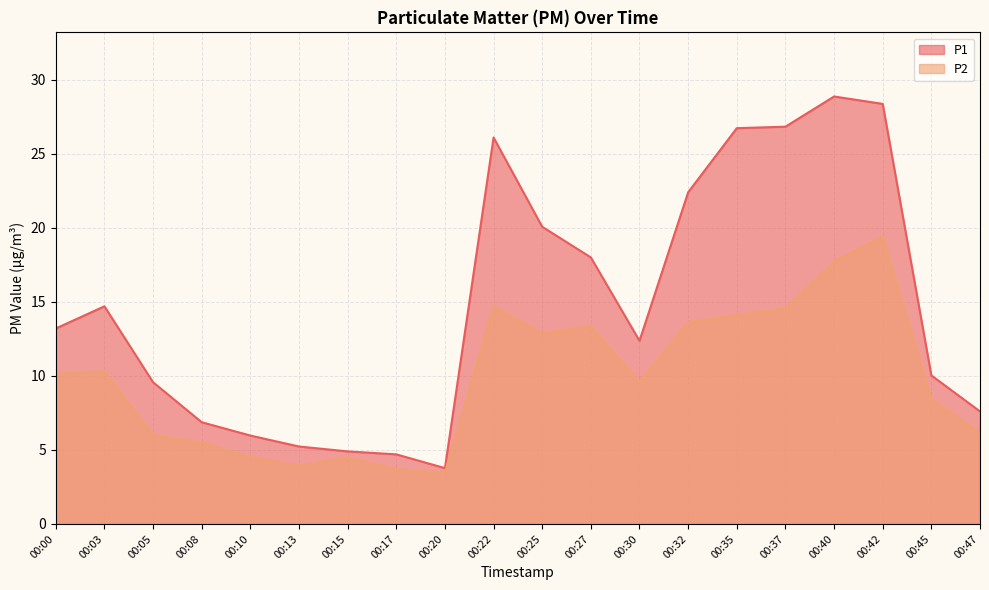

Reading right to left, list all the values displayed in this chart.

P1: 00:47=7.6	00:45=10.0	00:42=28.4	00:40=28.9	00:37=26.8	00:35=26.7	00:32=22.4	00:30=12.4	00:27=18.0	00:25=20.1	00:22=26.1	00:20=3.8	00:17=4.7	00:15=4.9	00:13=5.2	00:10=6.0	00:08=6.9	00:05=9.6	00:03=14.7	00:00=13.2
P2: 00:47=6.2	00:45=8.4	00:42=19.4	00:40=17.7	00:37=14.6	00:35=14.1	00:32=13.6	00:30=9.6	00:27=13.3	00:25=12.9	00:22=14.7	00:20=3.5	00:17=3.7	00:15=4.5	00:13=3.9	00:10=4.5	00:08=5.5	00:05=6.0	00:03=10.3	00:00=10.1